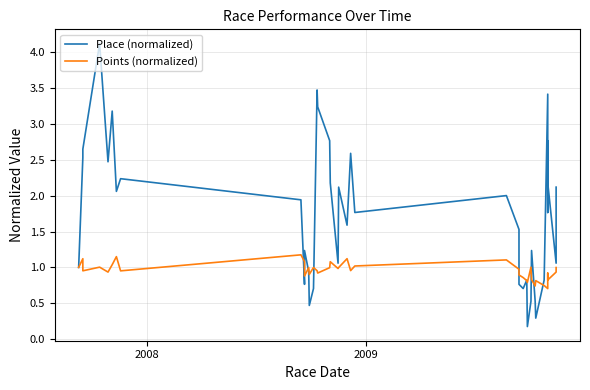

At which label does Place (normalized) first exceed 1?

2008